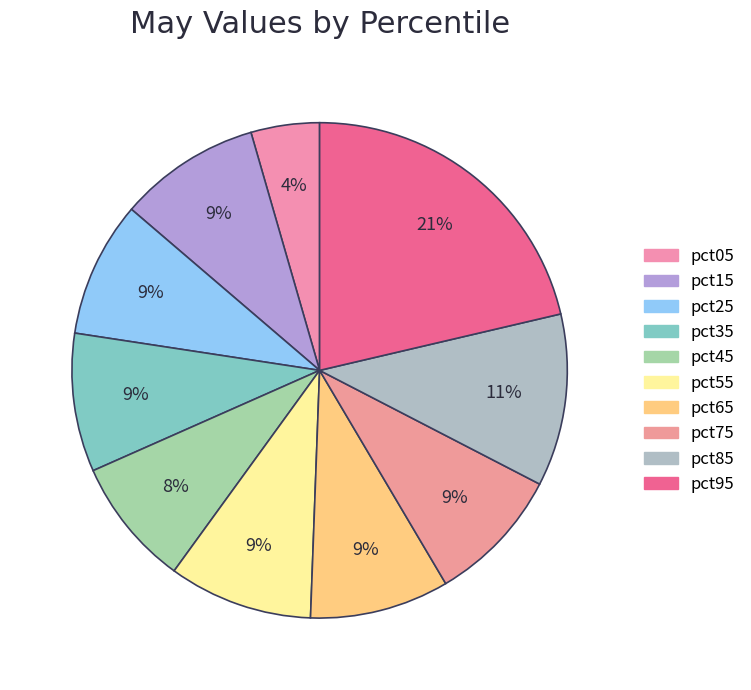

What is the total percentage of pct05 and pct65?

13.6%